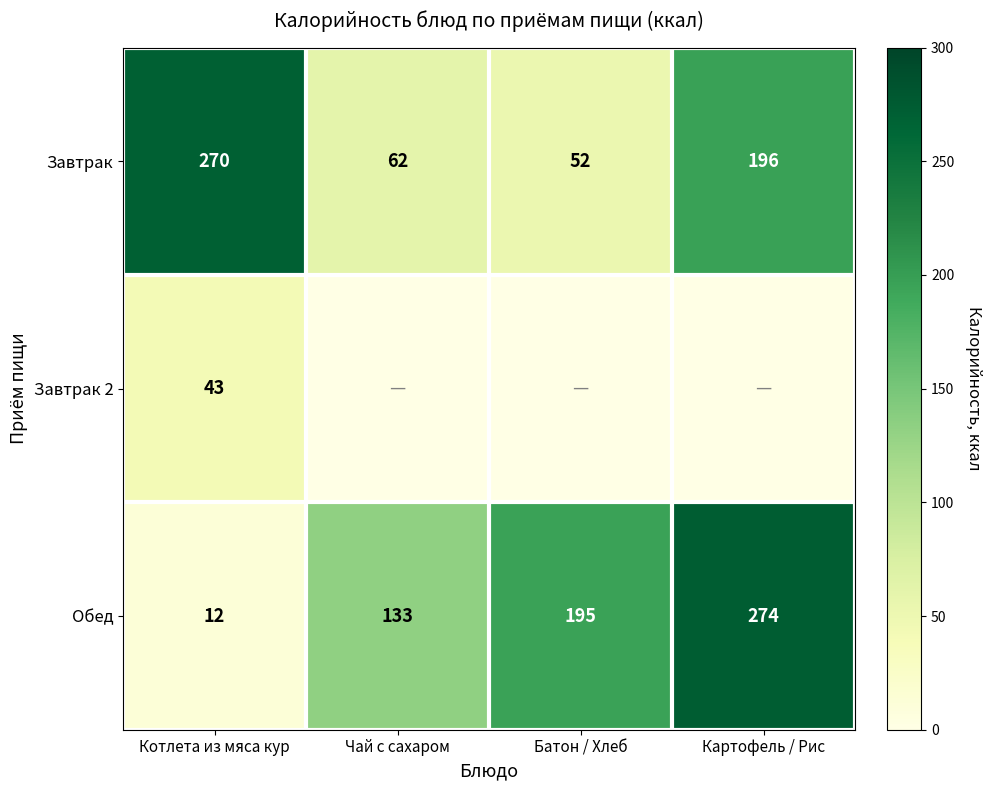

The Обед series shows 195 at Батон / Хлеб. True or false?

True